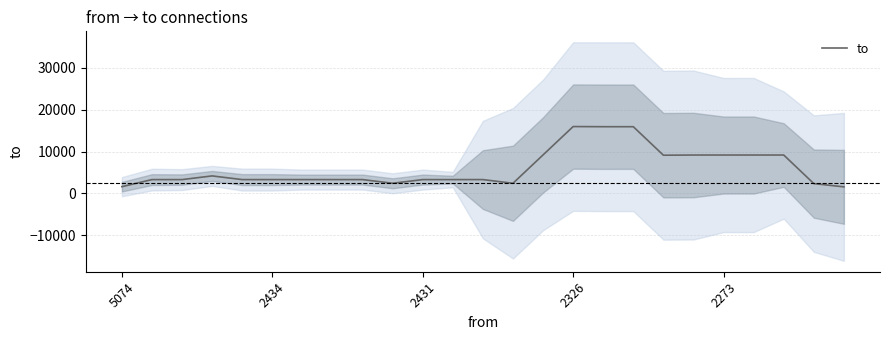

At which category does the data reach its first local valley?

9